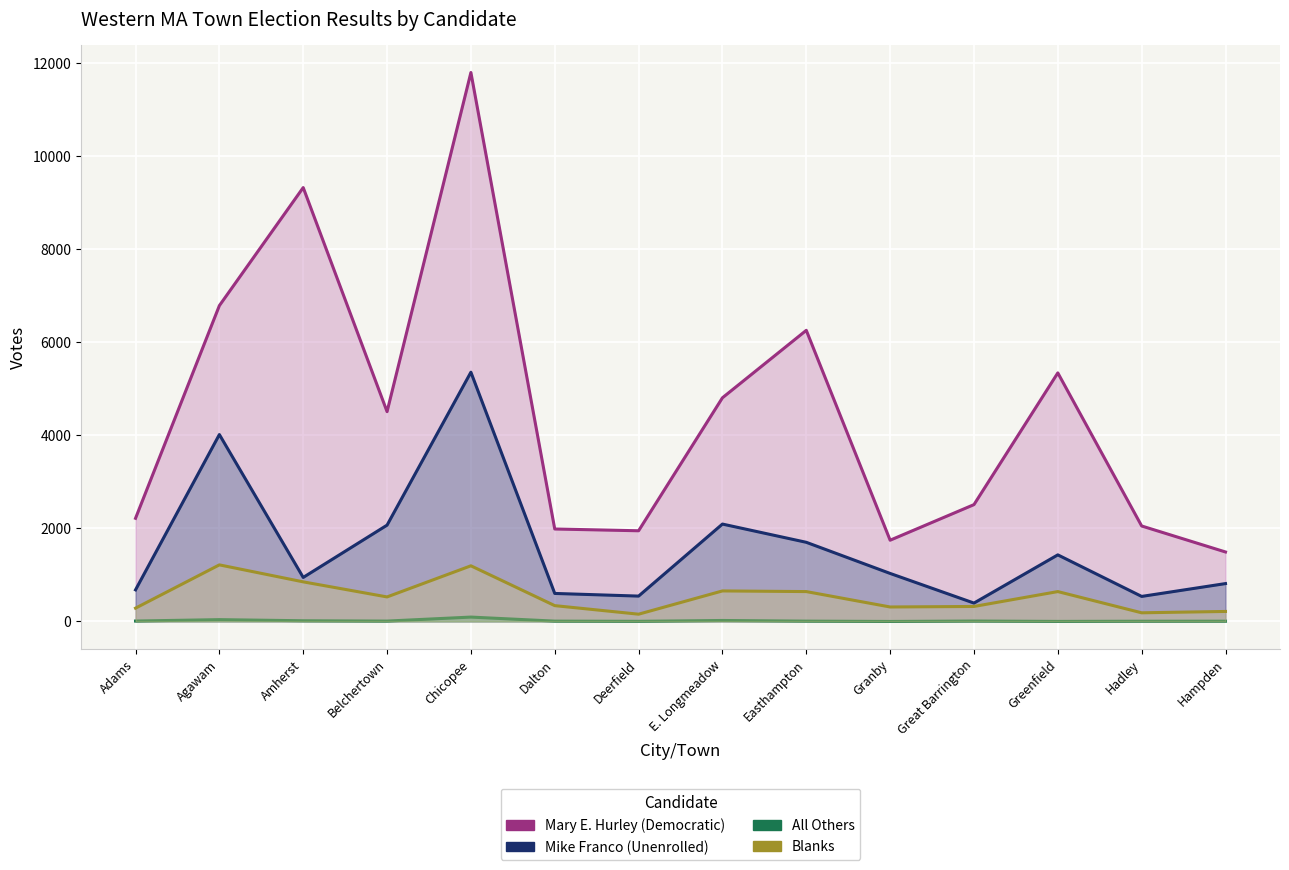

Is the value of Mary E. Hurley (Democratic) at Hadley greater than the value of Blanks at Amherst?

Yes